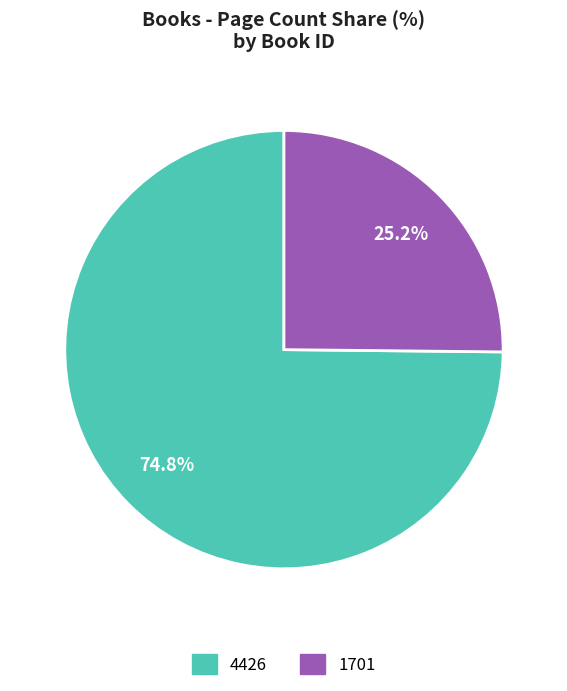

What percentage is the 1701 slice, to the nearest percent?

25%